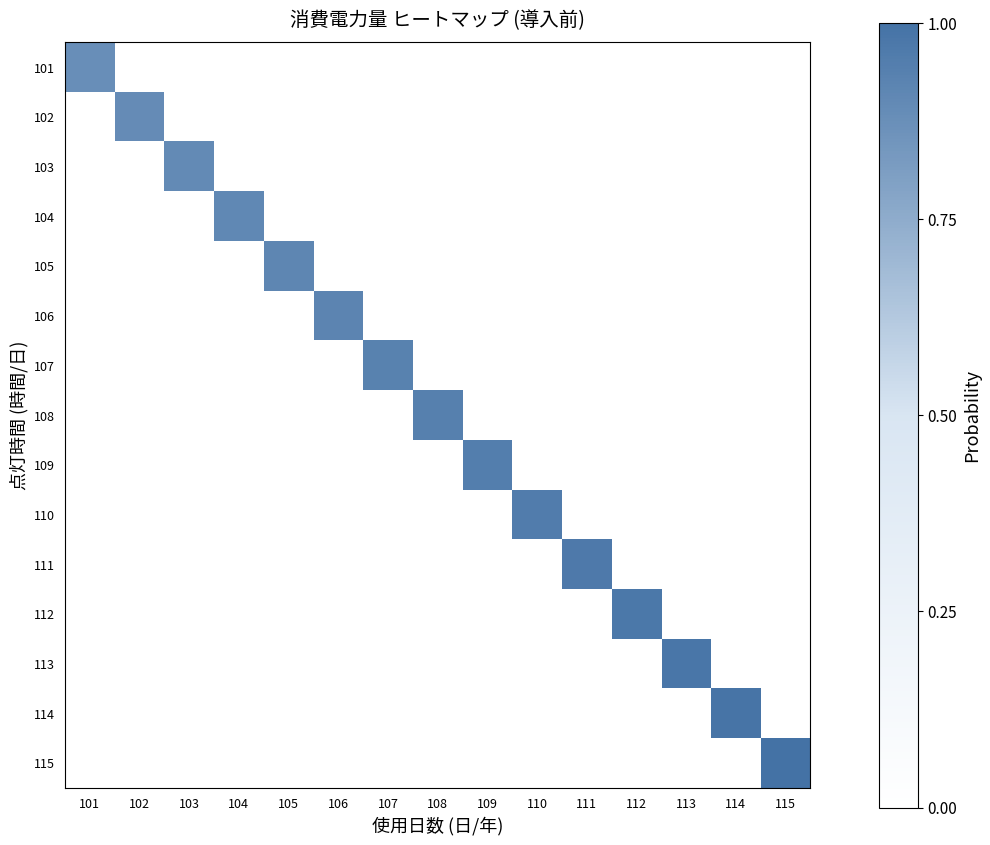

Rank the series by their maximum value, from lowest to highest.

101, 102, 103, 104, 105, 106, 107, 108, 109, 110, 111, 112, 113, 114, 115